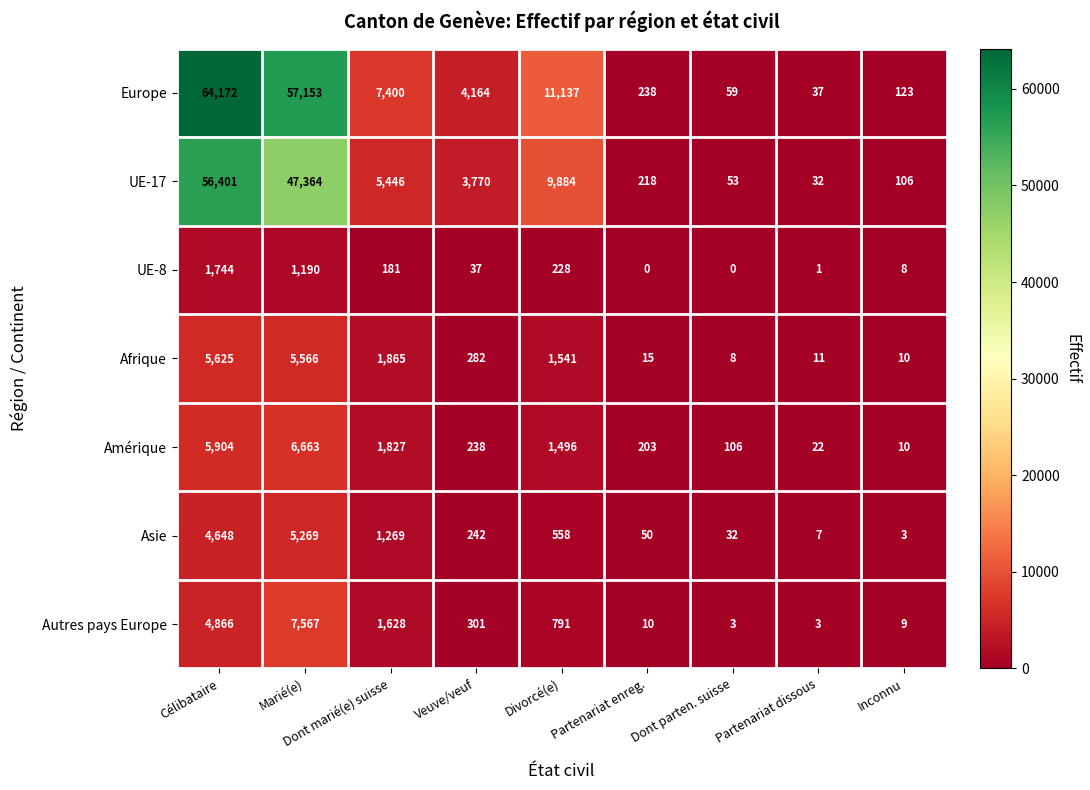

Rank the series at Veuve/veuf from lowest to highest value.

UE-8, Amérique, Asie, Afrique, Autres pays Europe, UE-17, Europe